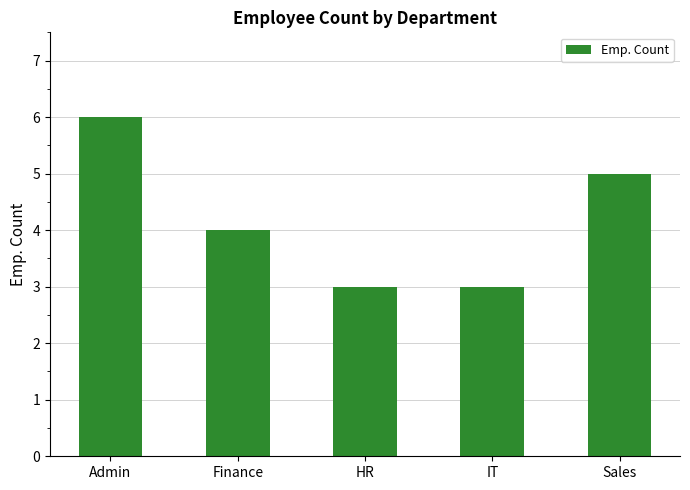

The value at Admin is 6. True or false?

True